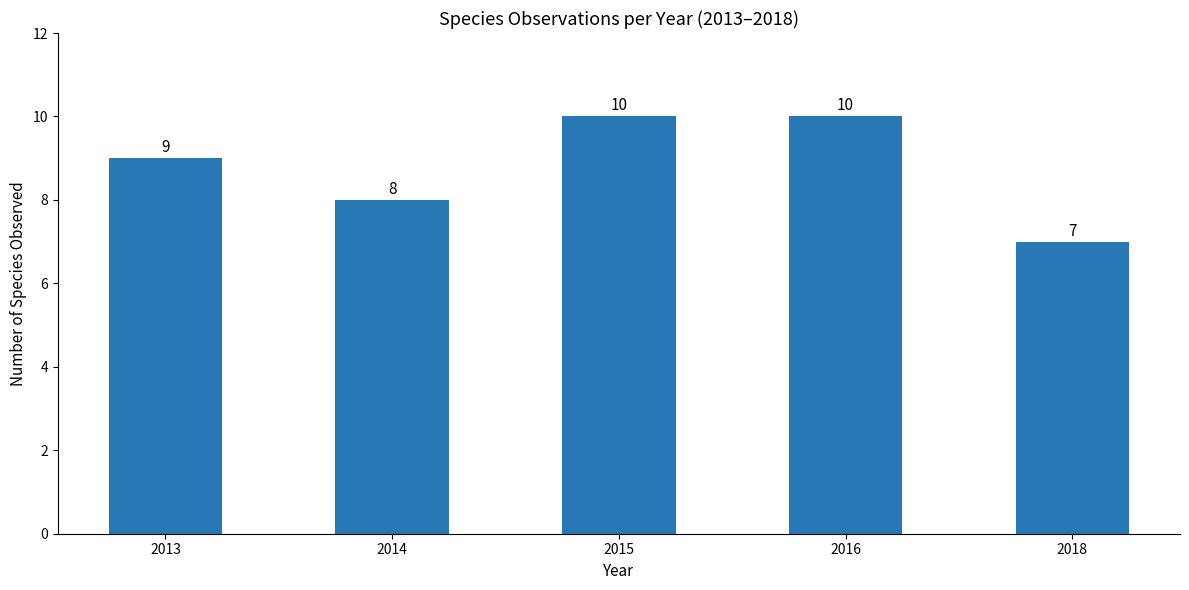

Is it true that the value at 2014 is 8?

True